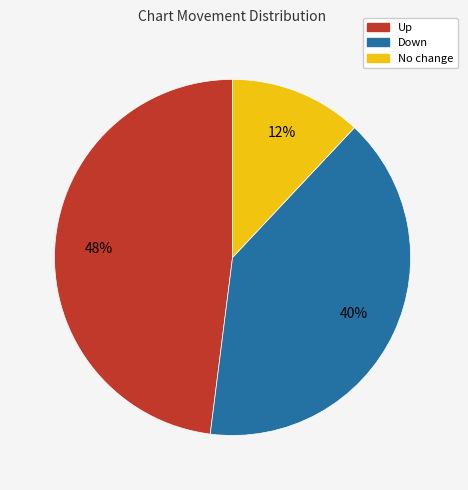

To the nearest percent, what is the average slice percentage?

33%